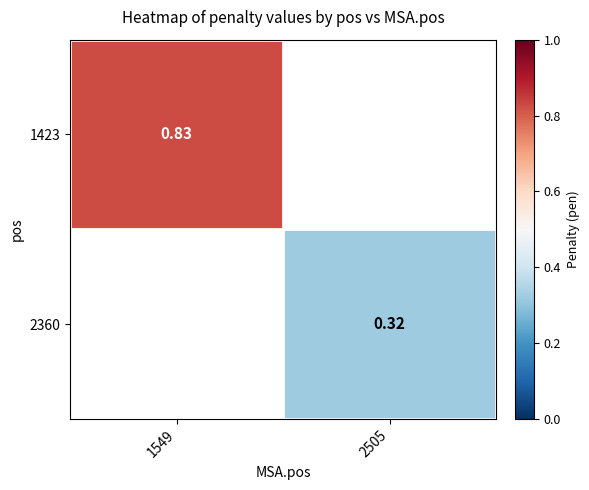

Is the value of 1423 at 1549 greater than the value of 2360 at 2505?

Yes